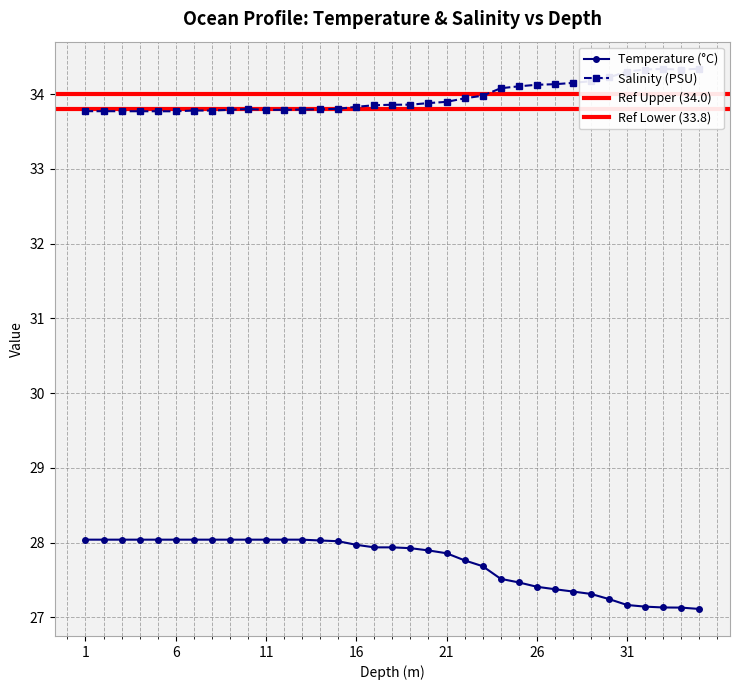

What is the difference between the maximum and minimum values in the Salinity (PSU) series?

0.6